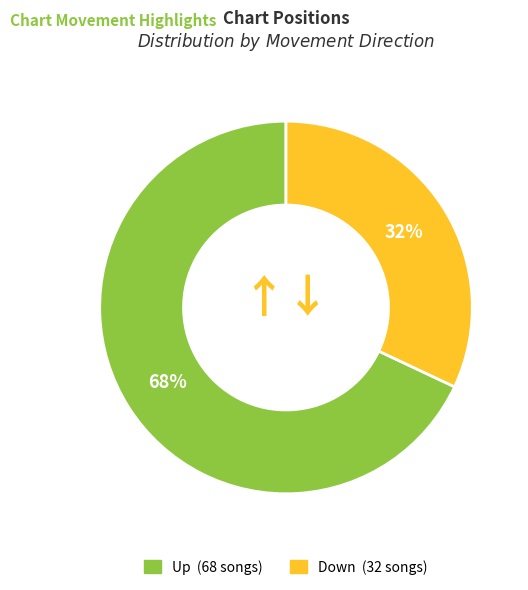

Does any single category account for the majority?

Yes